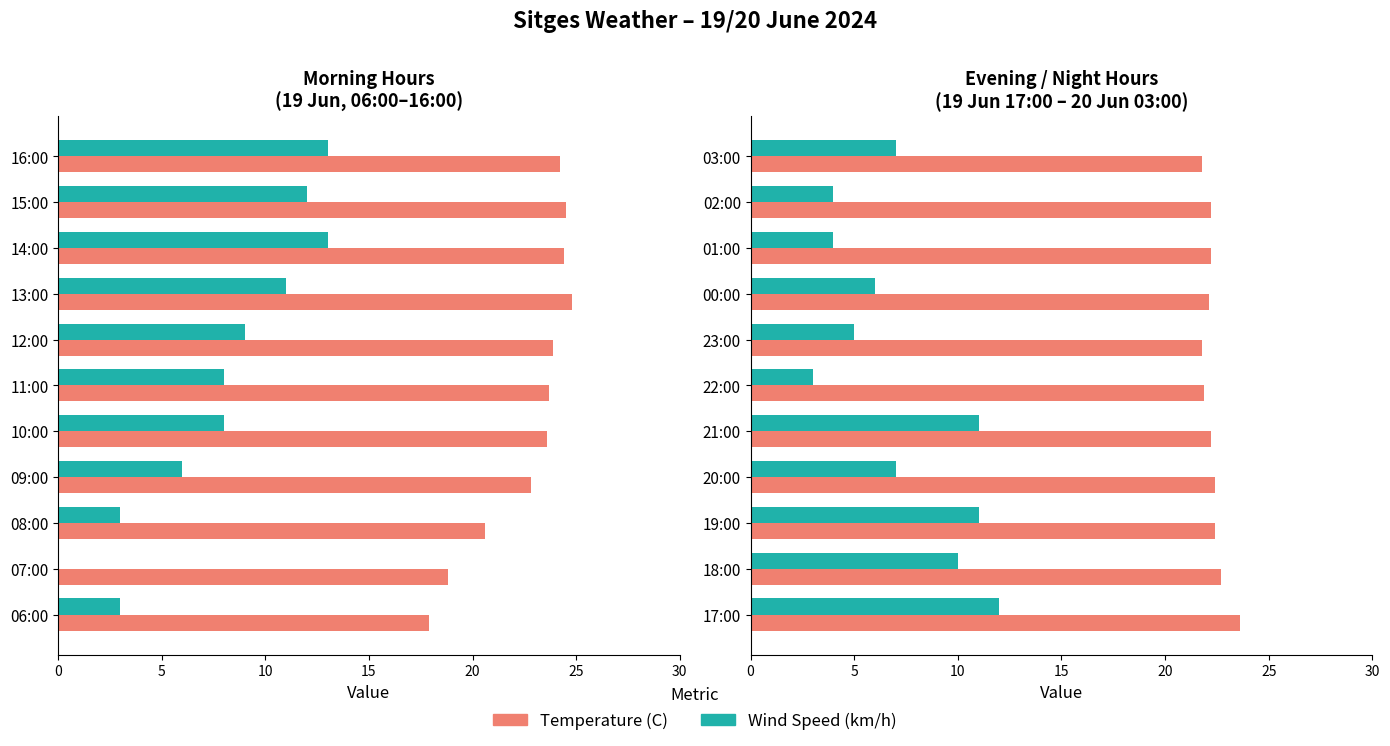

Rank the series at 17:00 from lowest to highest value.

Wind Speed (km/h), Temperature (C)